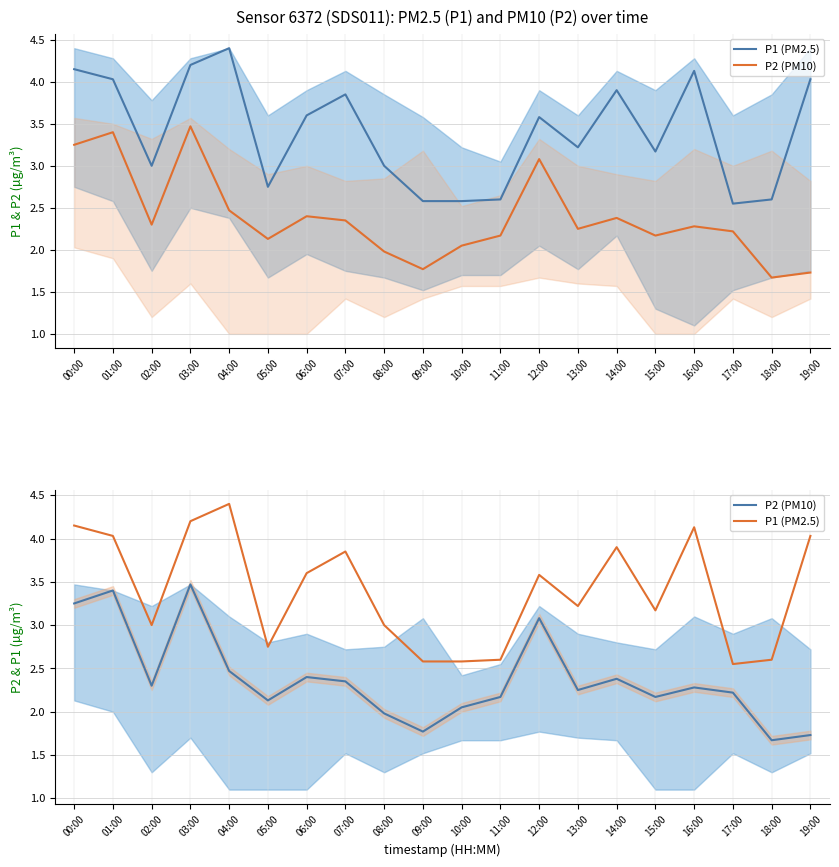

What is the label of the 7th point from the right?

13:00